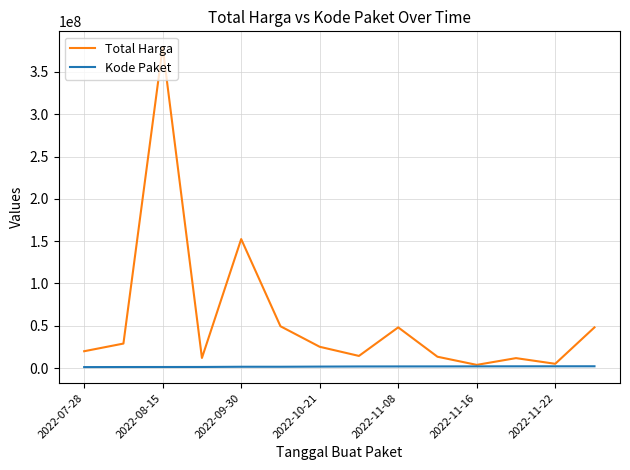

List the series in order of their overall mean, lowest first.

Kode Paket, Total Harga